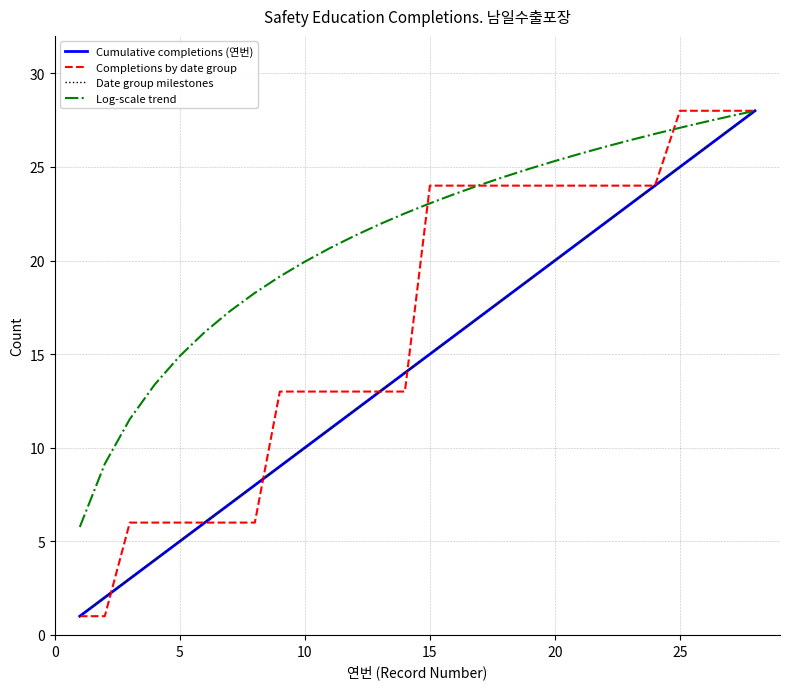

List the labels in order of Cumulative completions value, largest first.

28, 27, 26, 25, 24, 23, 22, 21, 20, 19, 18, 17, 16, 15, 14, 13, 12, 11, 10, 9, 8, 7, 6, 5, 4, 3, 2, 1